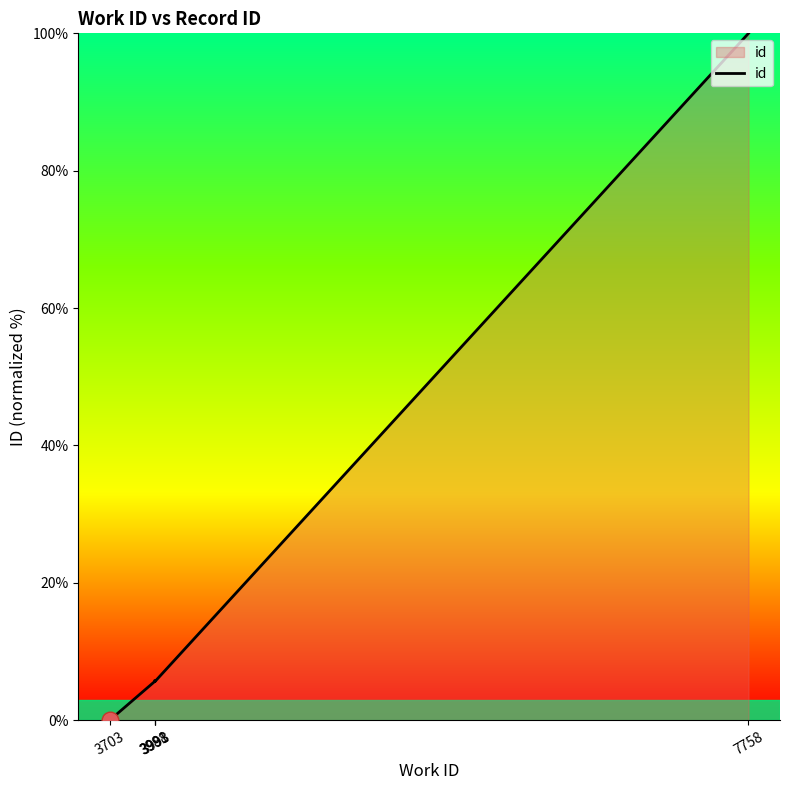

How many lines are shown in the chart?

1